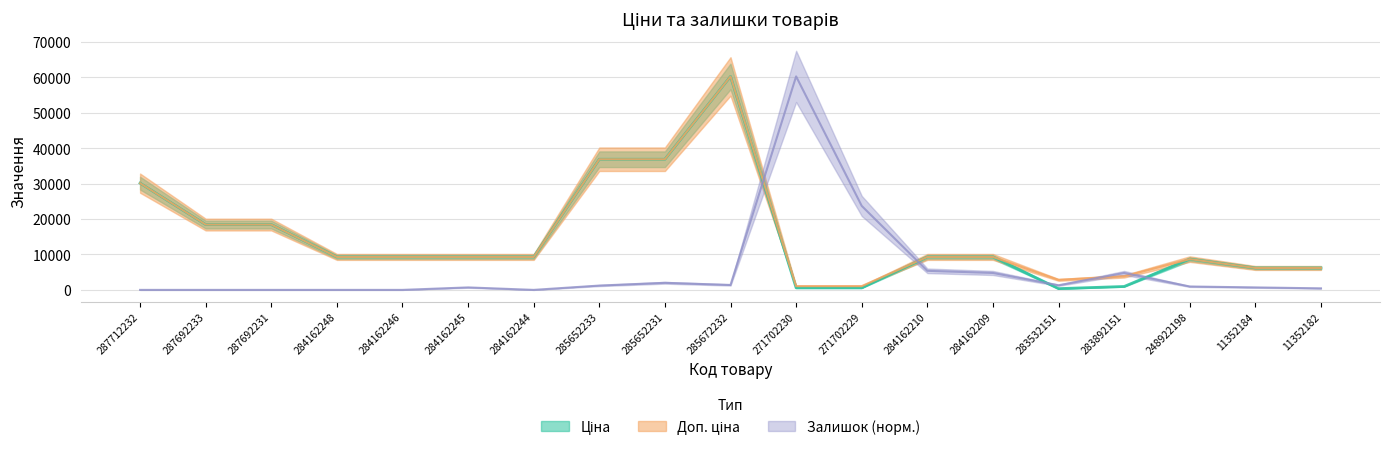

What is the difference between the highest and lowest values at 284162245?

8596.5